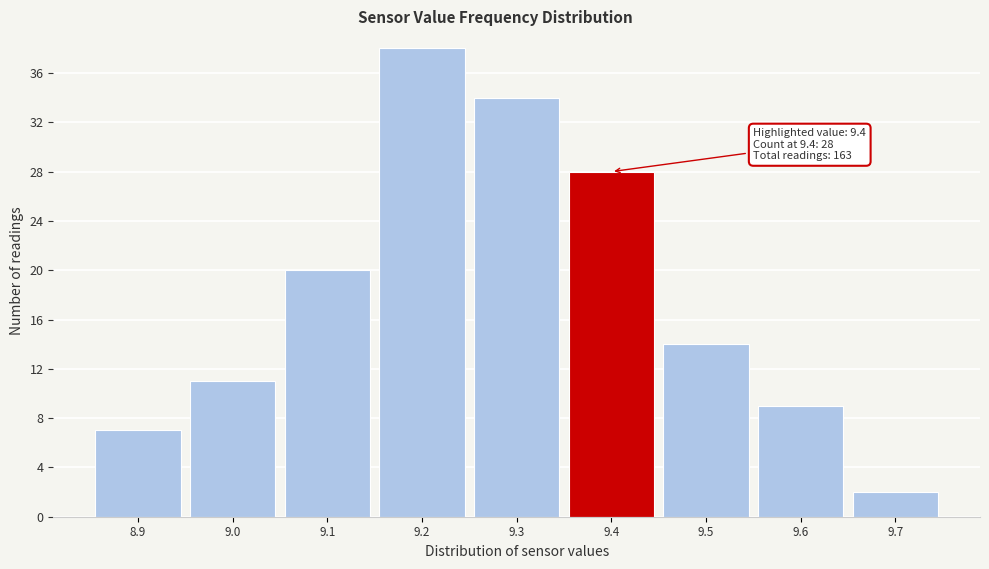

Which range on the x-axis has the tallest bar?

9.15 to 9.25